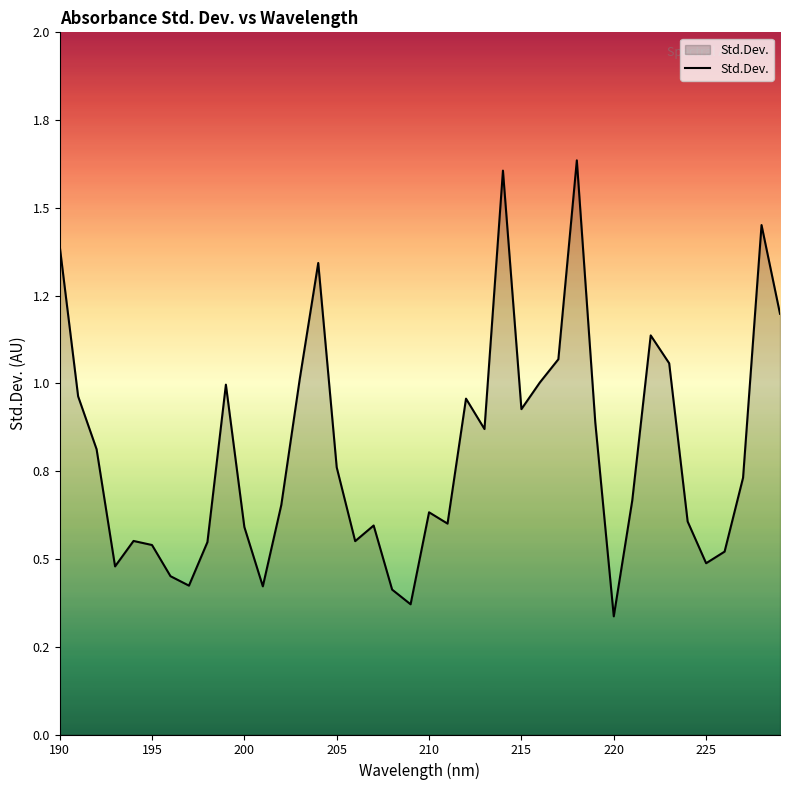

What is the sum of all values?

32.3